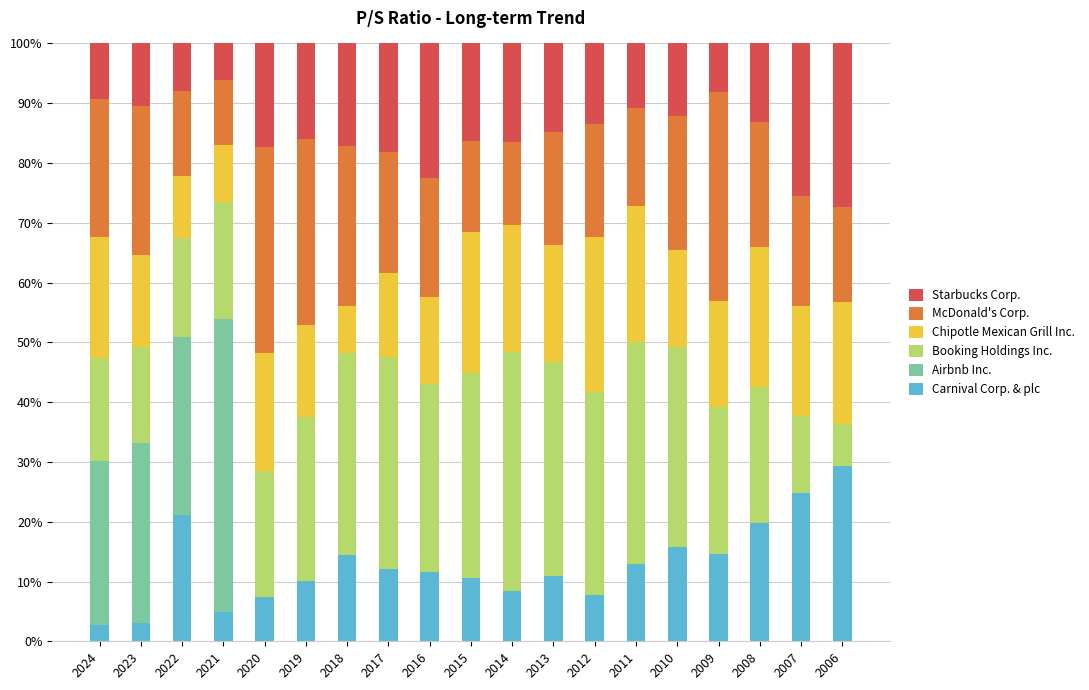

What is the highest value of the Carnival Corp. & plc series?

29.3